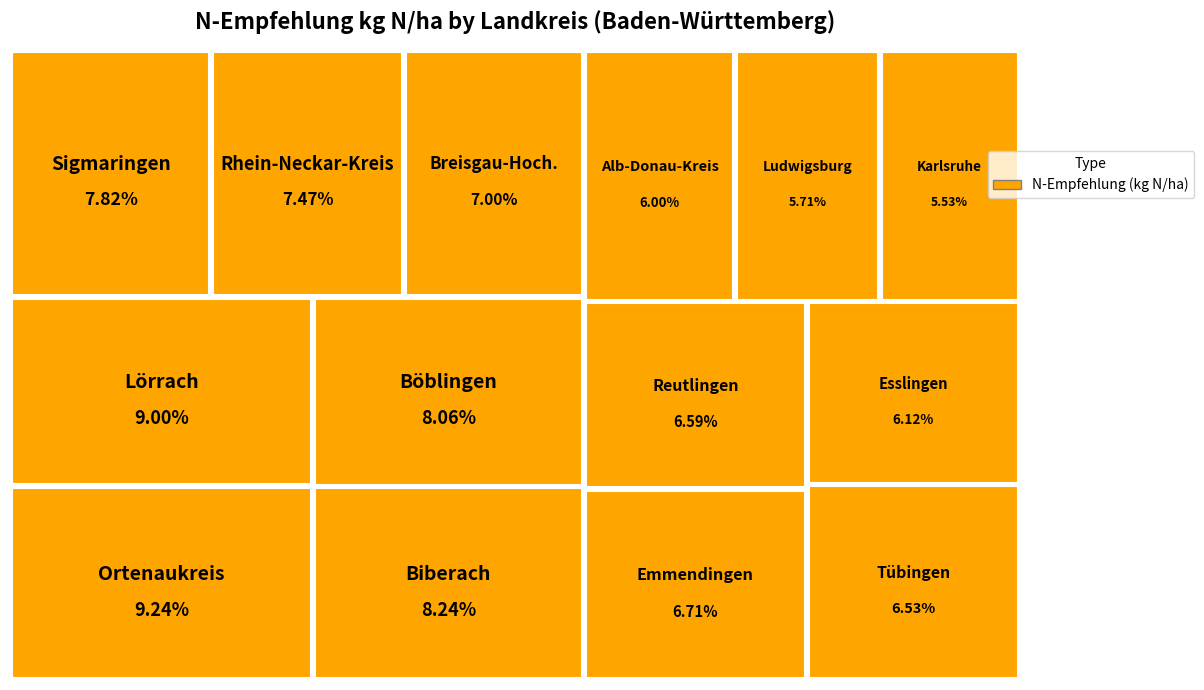

Combined, what portion of the pie is Ortenaukreis and Lörrach?

18.2%